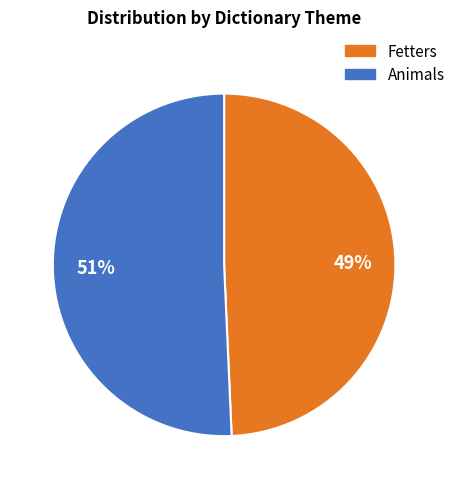

Is there a majority slice in this chart?

Yes